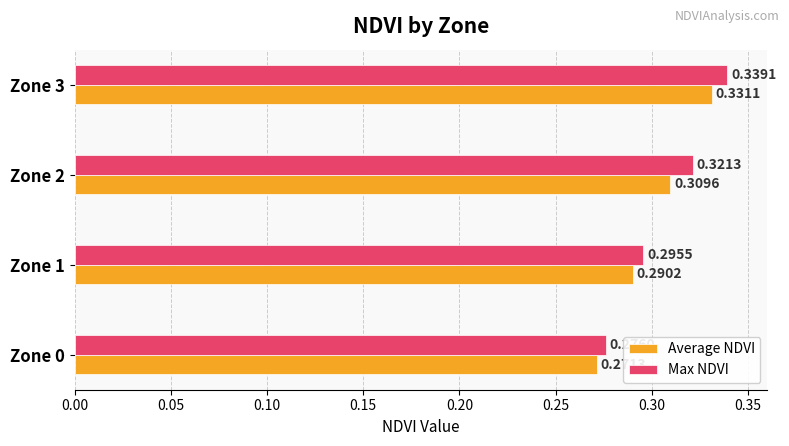

Rank the series by their maximum value, from highest to lowest.

Max NDVI, Average NDVI